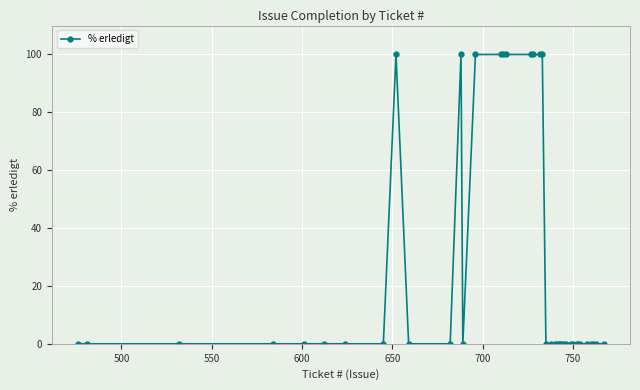

What is the value of the 18th point from the left?

100